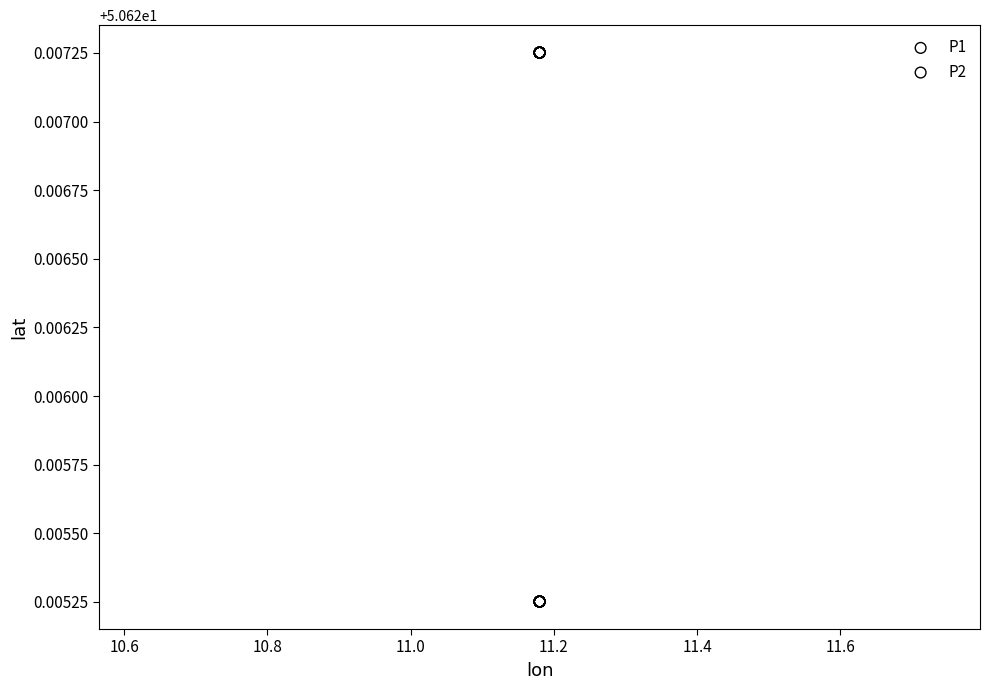

Which series contains the highest Y value?

P1